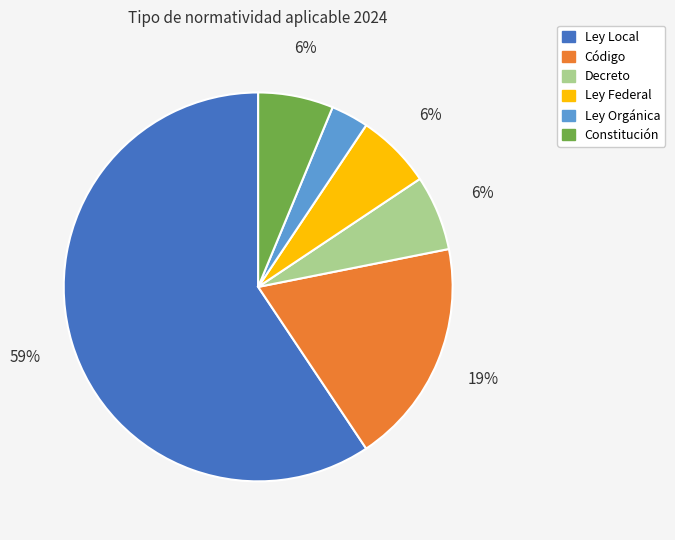

To the nearest percent, what is the combined percentage of Decreto and Ley Orgánica?

9%